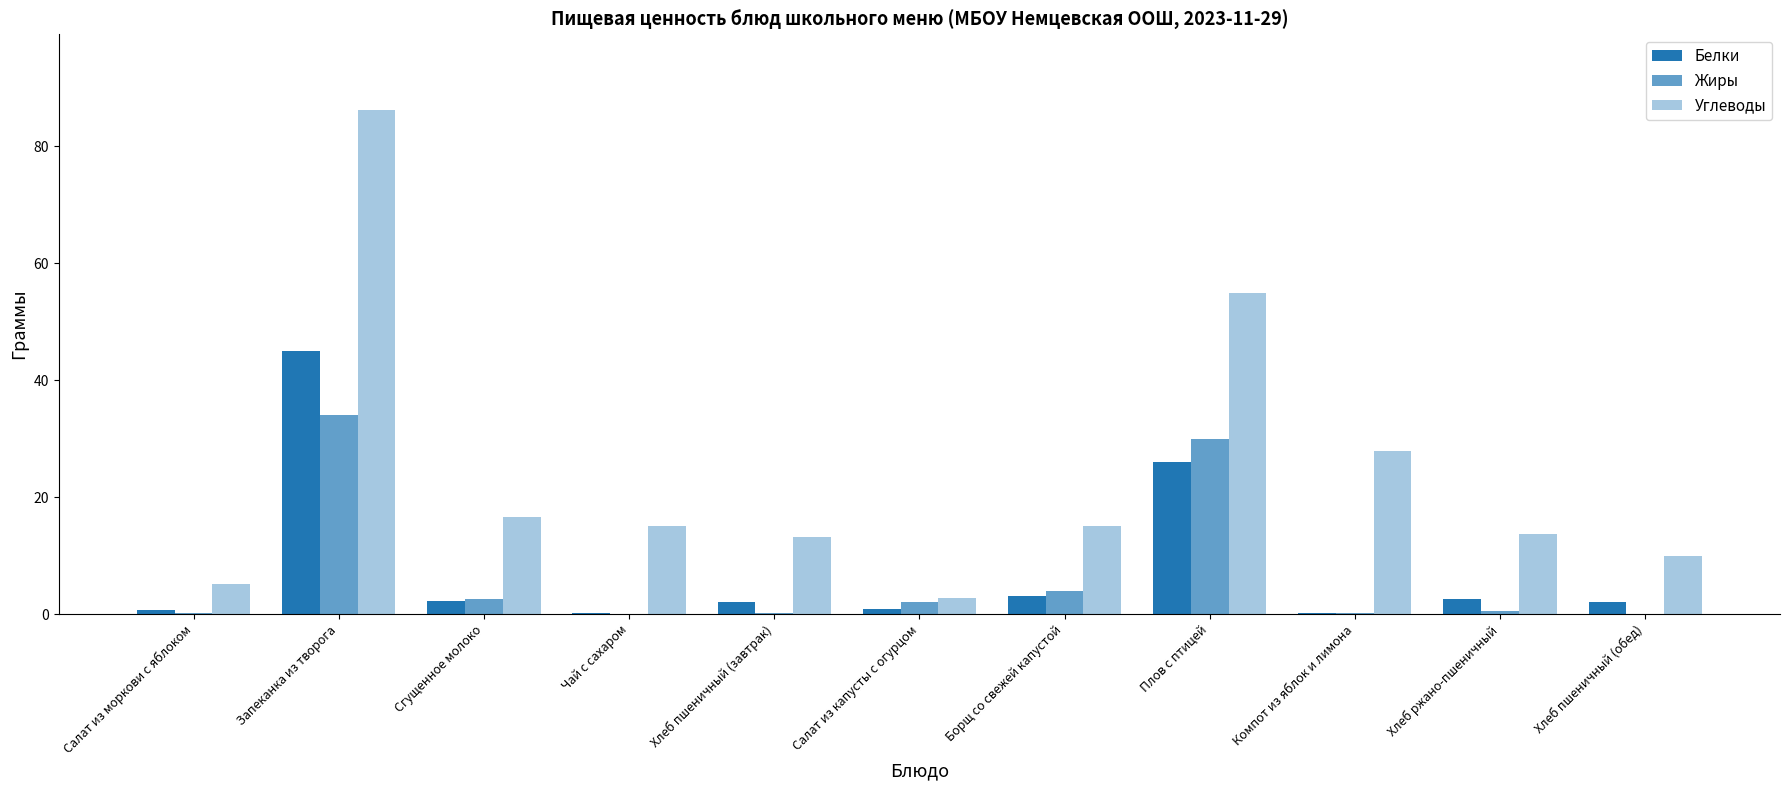

Which series changed the most between Салат из моркови с яблоком and Салат из капусты с огурцом?

Углеводы